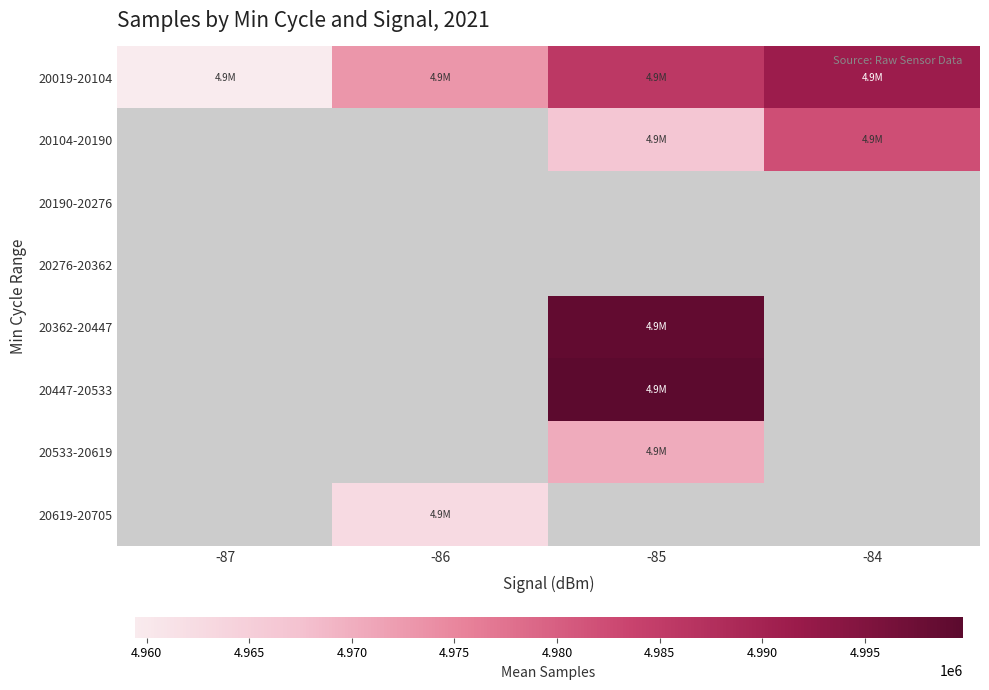

Count the number of data series in this chart.

8